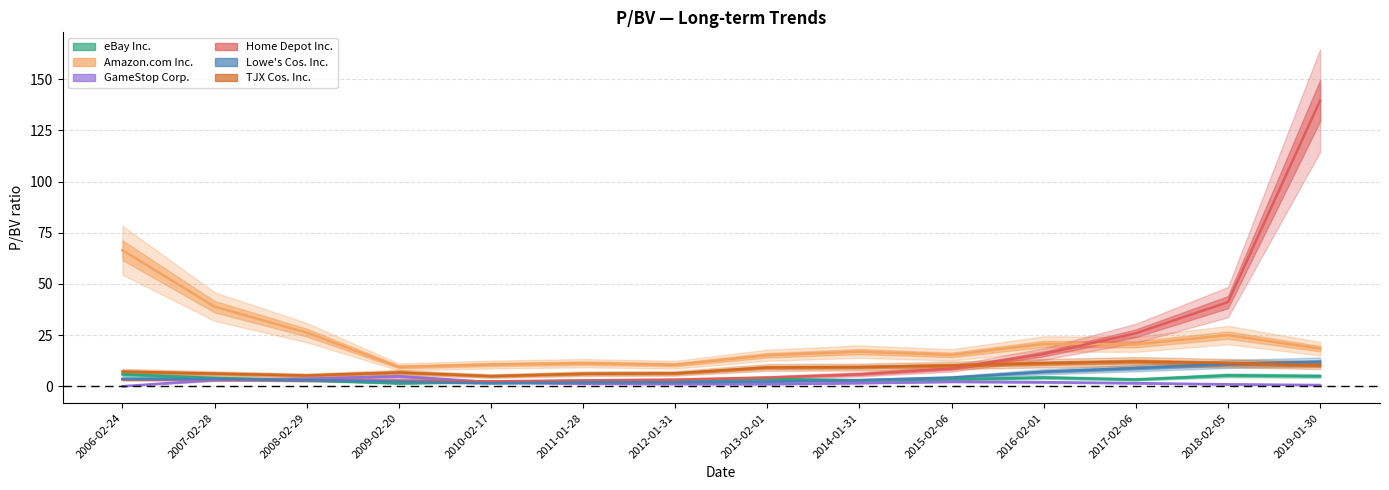

List the labels in order of GameStop Corp. value, smallest first.

2006-02-24, 2019-01-30, 2018-02-05, 2013-02-01, 2012-01-31, 2011-01-28, 2017-02-06, 2014-01-31, 2016-02-01, 2010-02-17, 2015-02-06, 2007-02-28, 2008-02-29, 2009-02-20